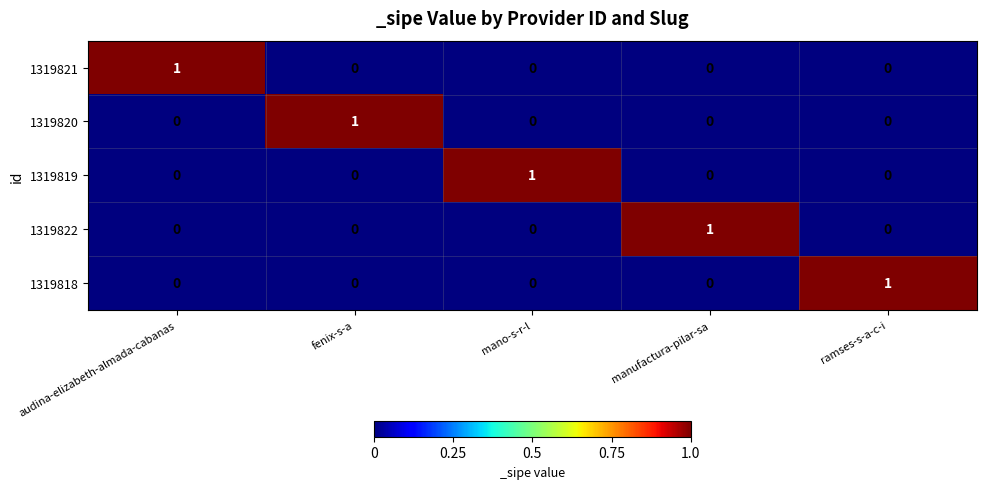

Reading left to right, list all the values displayed in this chart.

1319821: 1	0	0	0	0
1319820: 0	1	0	0	0
1319819: 0	0	1	0	0
1319822: 0	0	0	1	0
1319818: 0	0	0	0	1